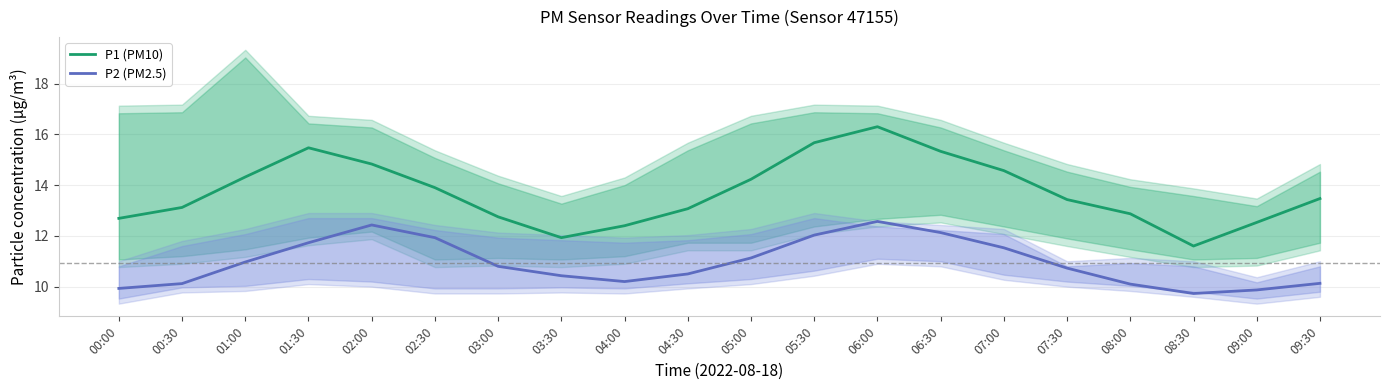

Between 02:00 and 07:30, which series saw the biggest shift?

P2 (PM2.5)